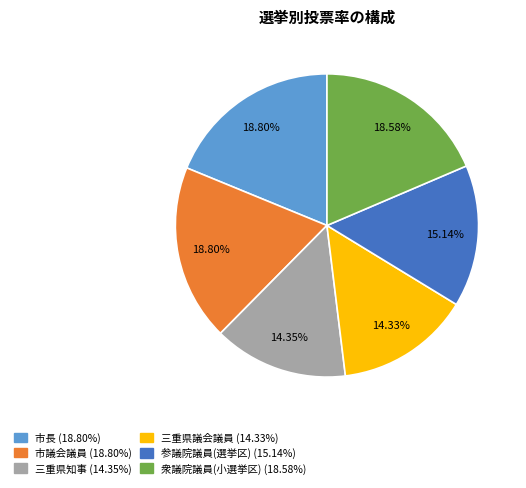

How many slices are in this pie chart?

6